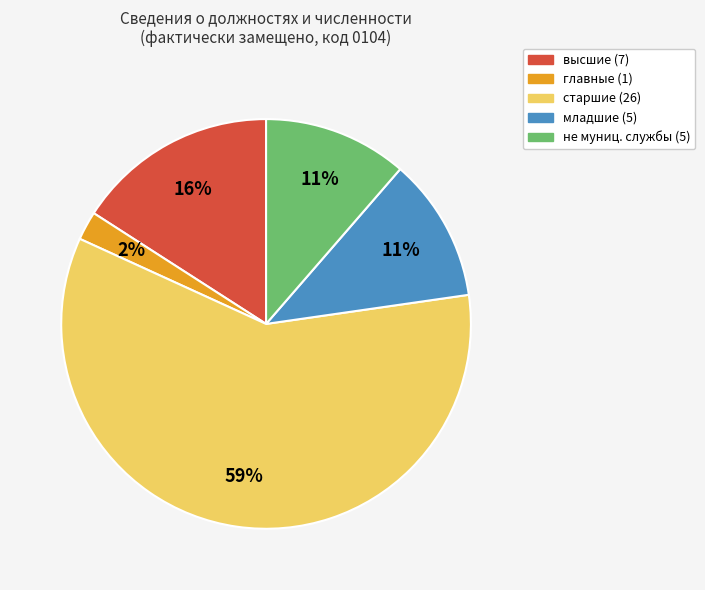

Does any single category account for the majority?

Yes